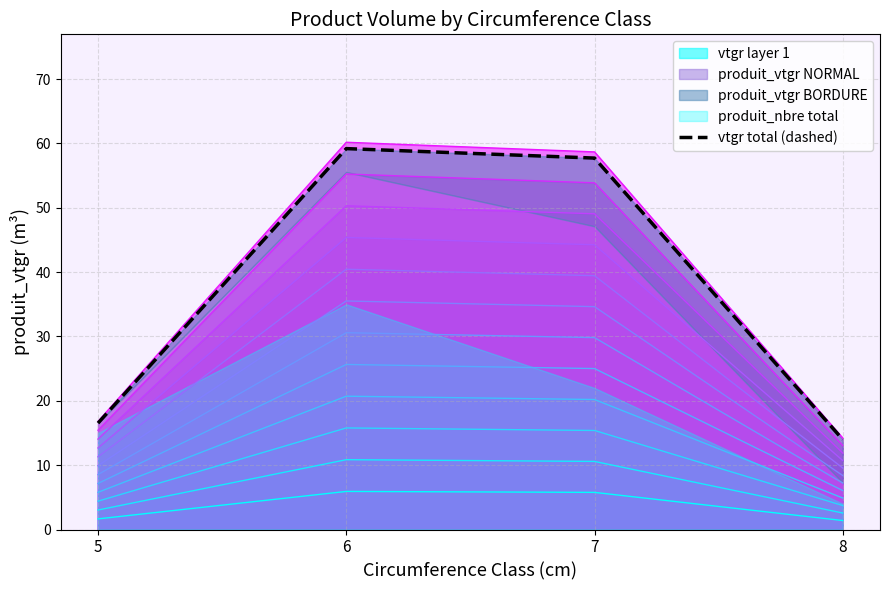

Which has a higher value, 8 or 5?

5